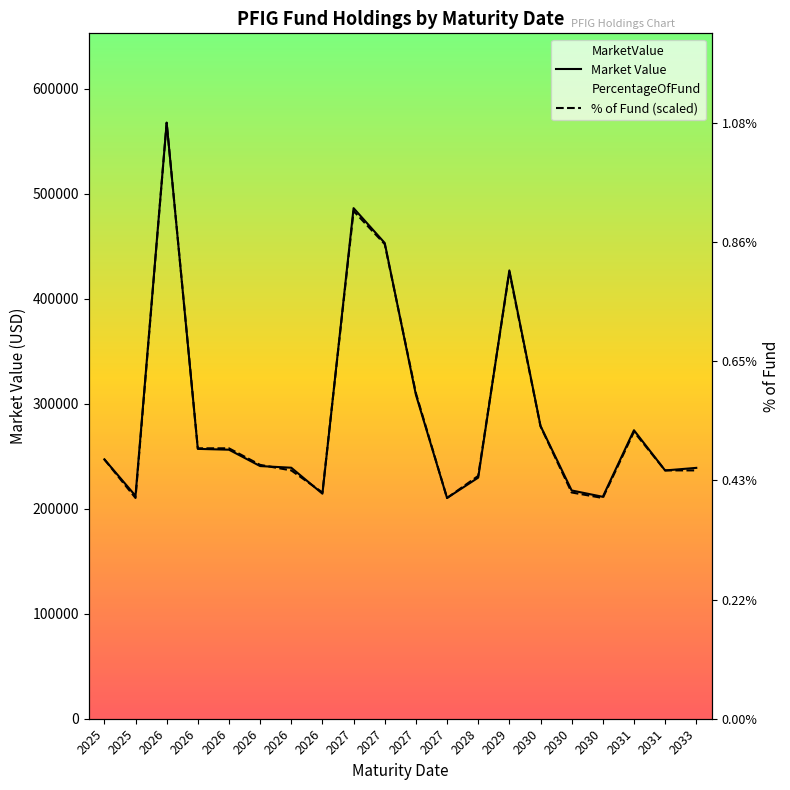

Rank the categories by % of Fund (scaled) value from lowest to highest.

2025, 2027, 2030, 2026, 2030, 2028, 2026, 2031, 2033, 2026, 2025, 2026, 2026, 2031, 2030, 2027, 2029, 2027, 2027, 2026